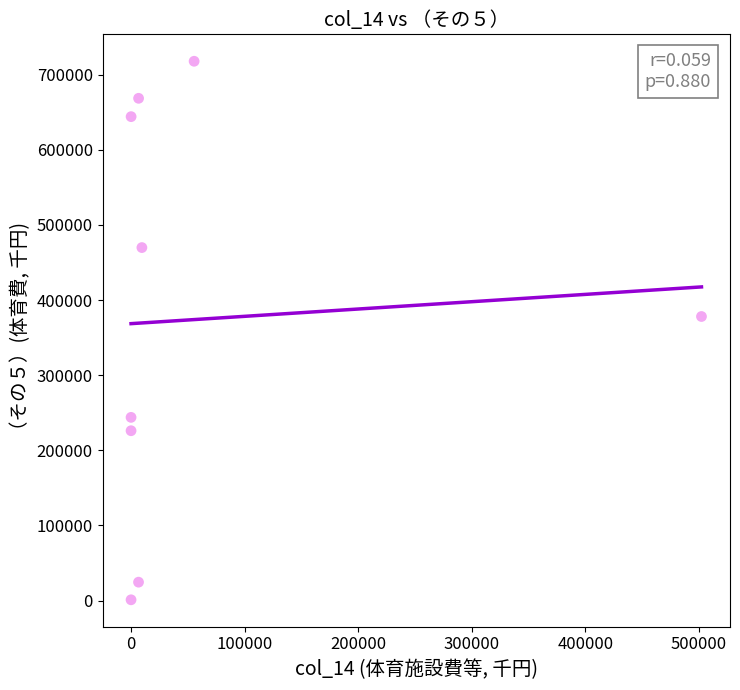

What Y value in the scatter plot is closest to 359430?

378103